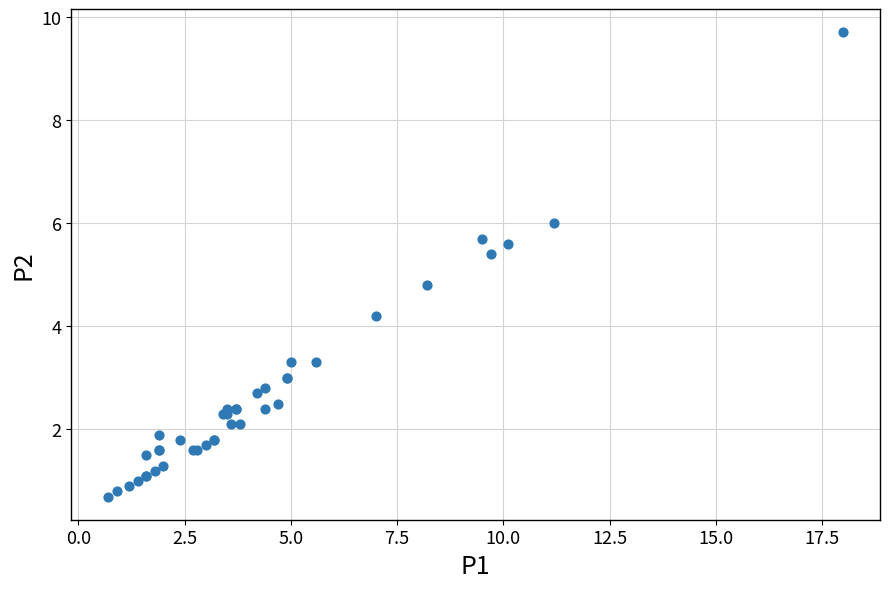

What Y value in the scatter plot is closest to 5?

4.8